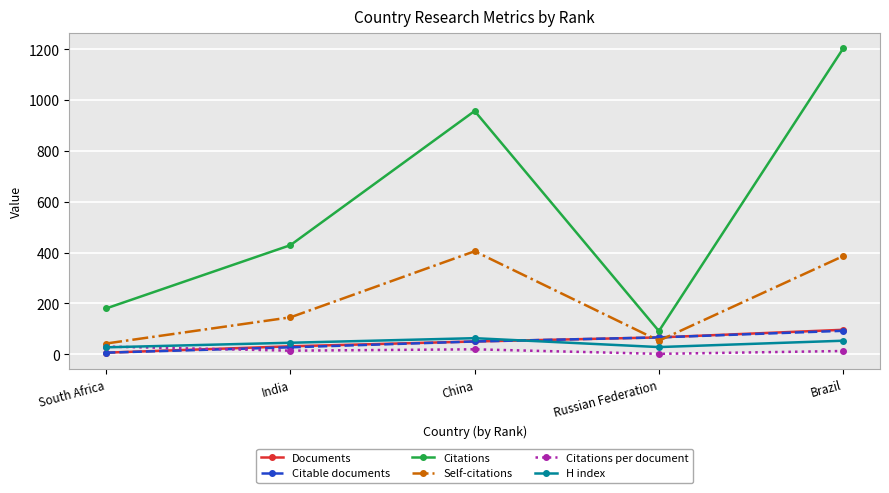

How many interior local peaks does the Self-citations series have?

1